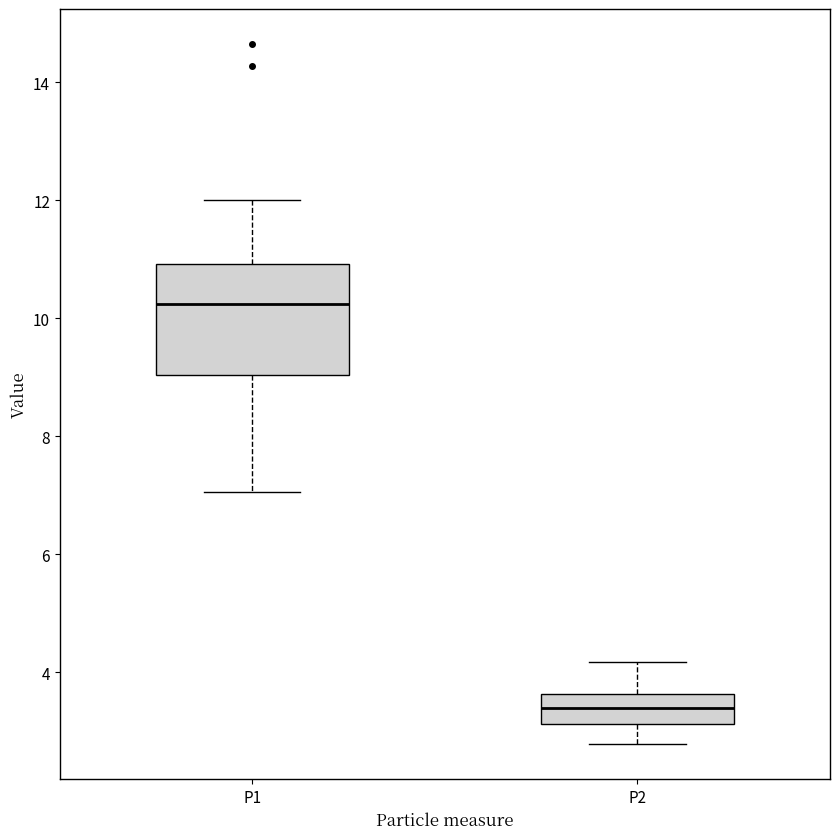

Where is the lower edge of the box for P2 on the y-axis? The values are not printed on the chart, so give them approximately, as read against the axis.

3.2